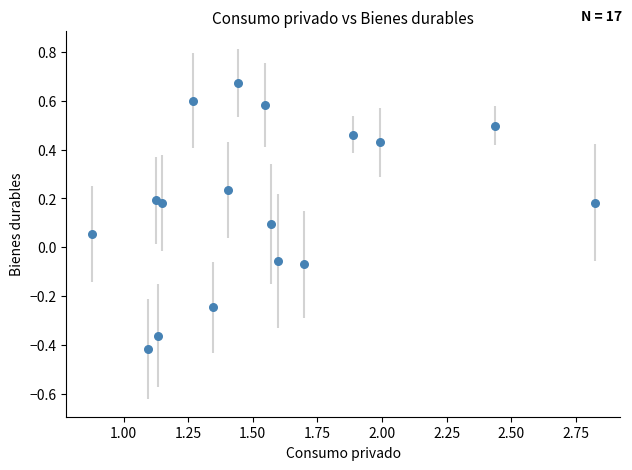

What is the range of Y values (max minus min)?

1.1